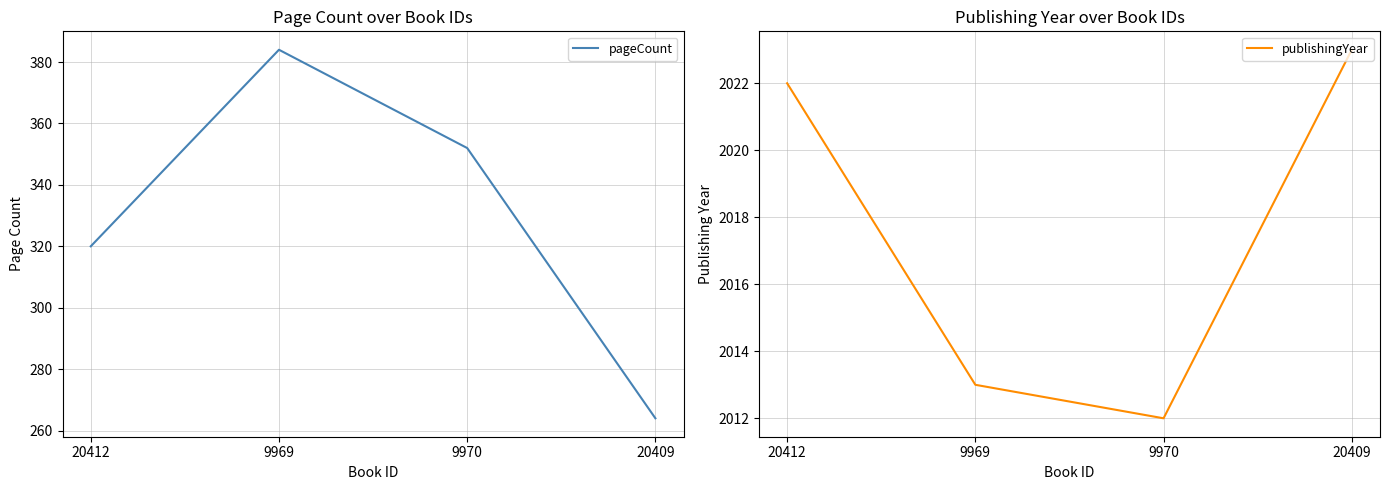

Where does the pageCount series first go above 352?

9969